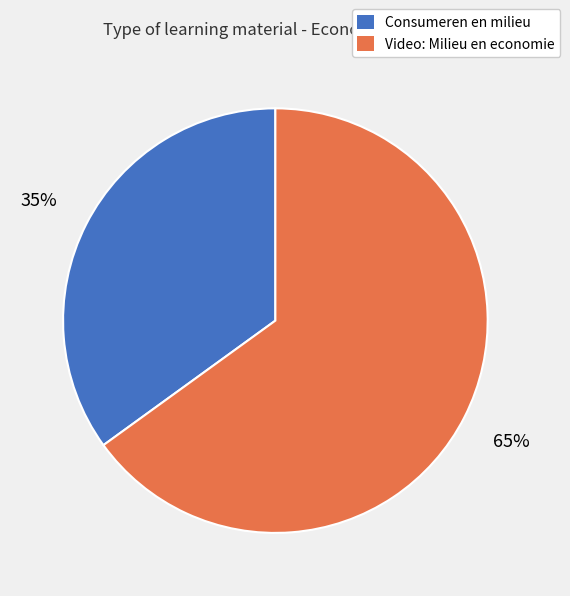

What percentage is the Consumeren en milieu slice, to the nearest percent?

35%